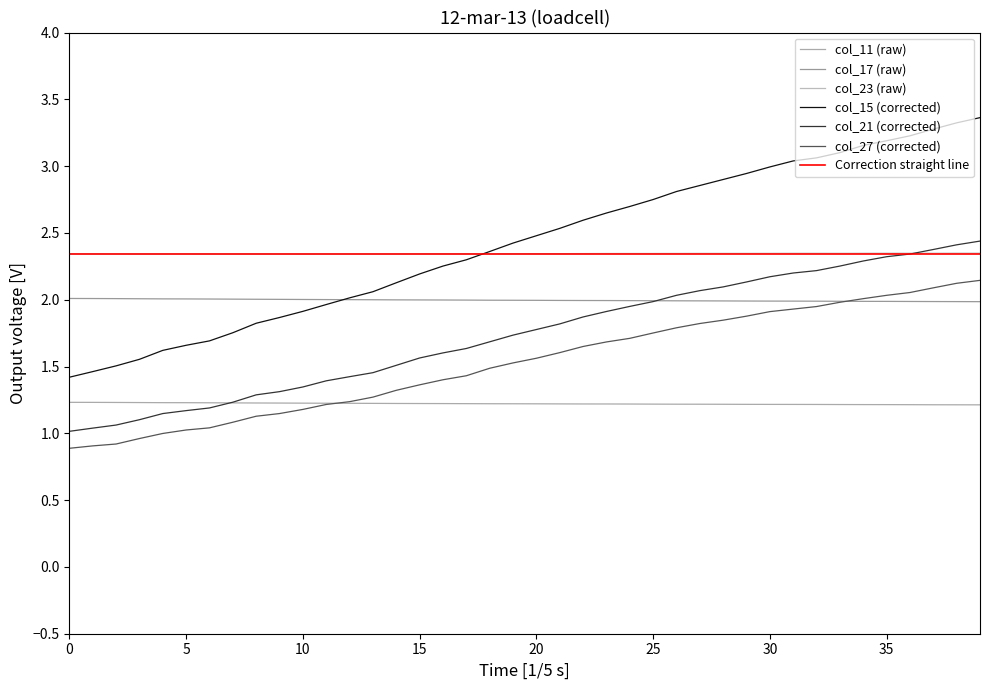

Count the number of categories in the chart.

40